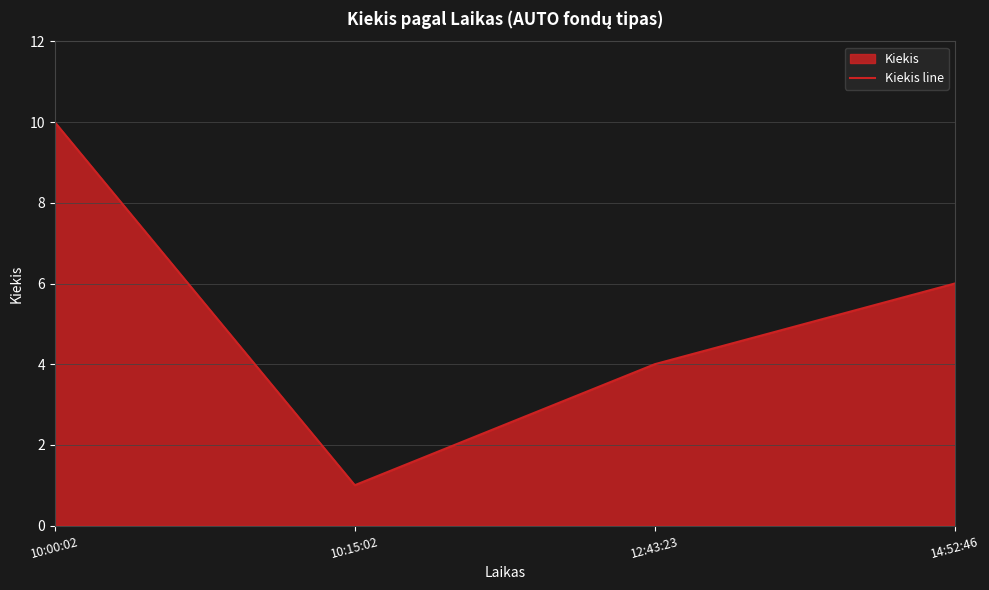

At which label does the data first exceed 6?

10:00:02